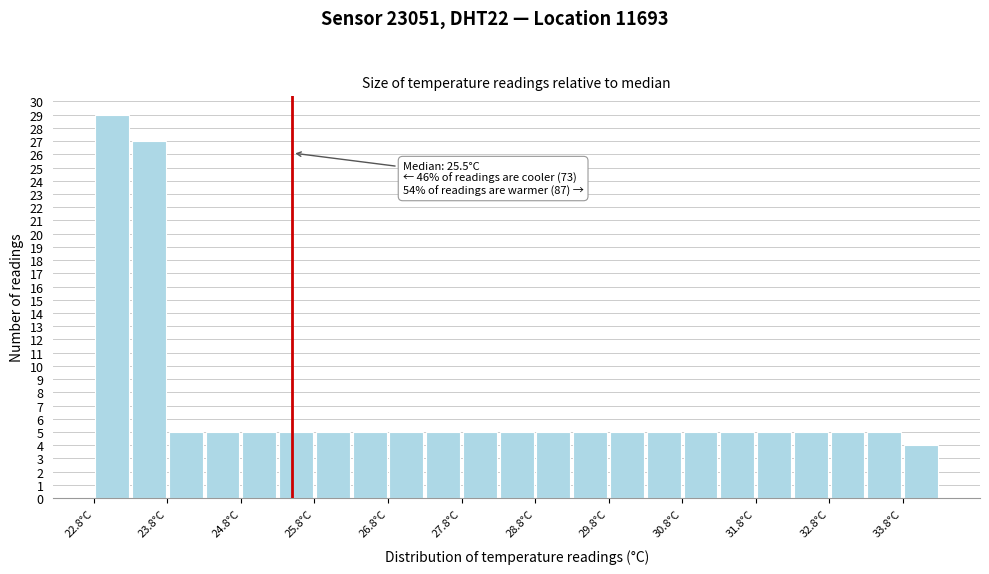

Which range on the x-axis has the tallest bar?

22.8 to 23.3